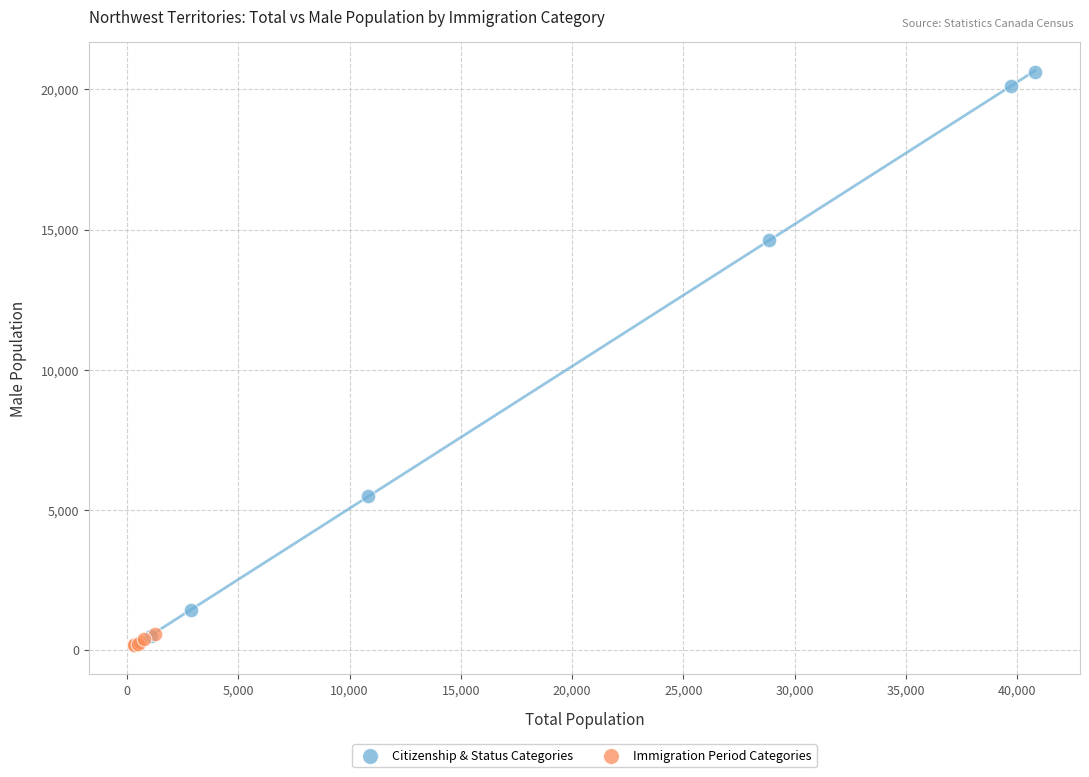

Which series has the largest Y range (max minus min)?

Citizenship & Status Categories